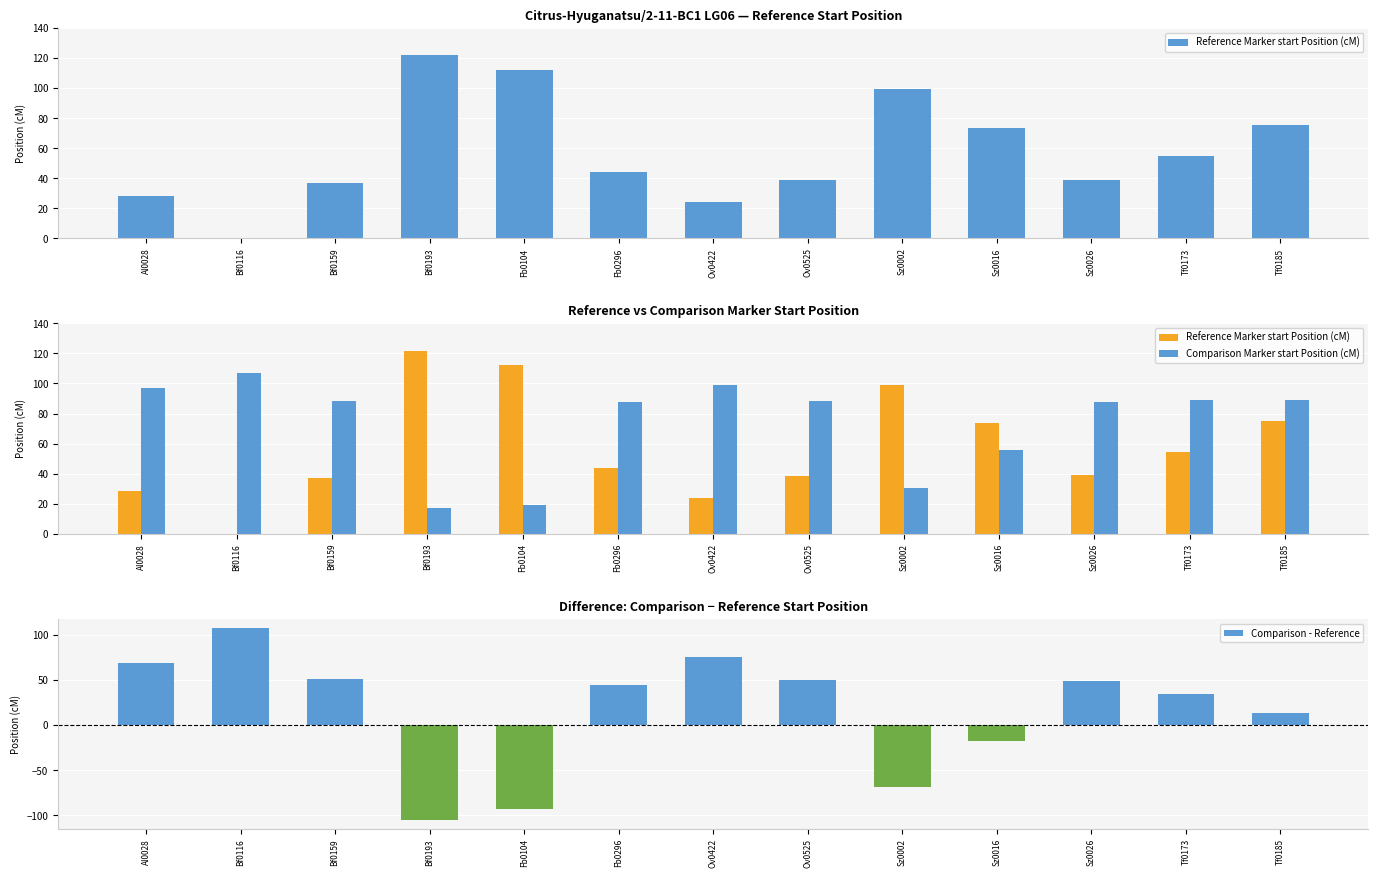

What is the minimum value for Comparison - Reference?

-104.7